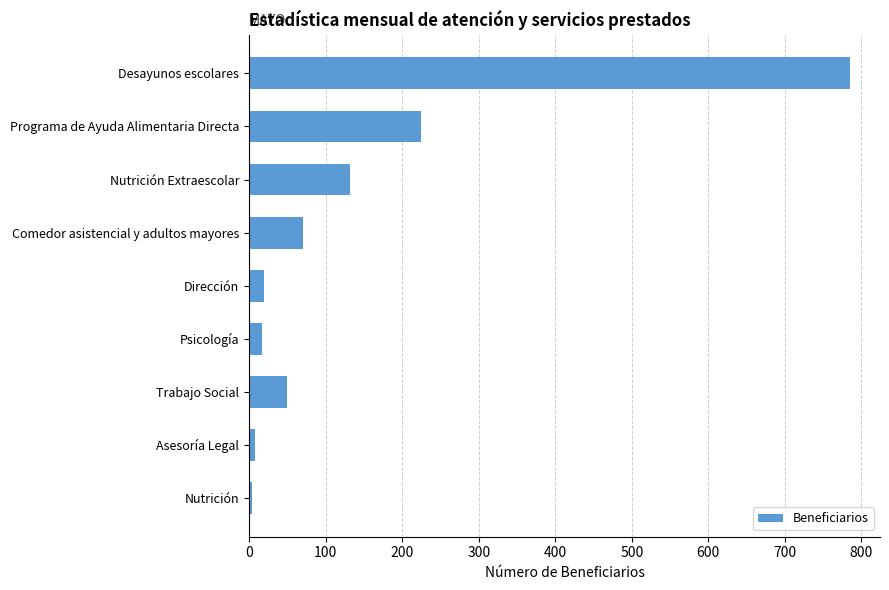

Count the number of categories in the chart.

9